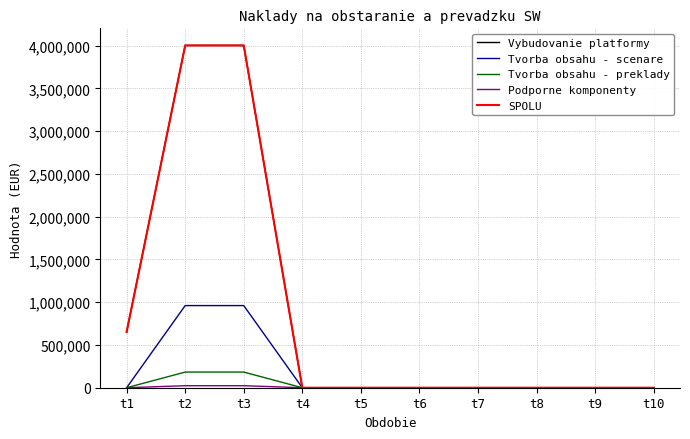

Which has a higher value, t1 or t9?

t1